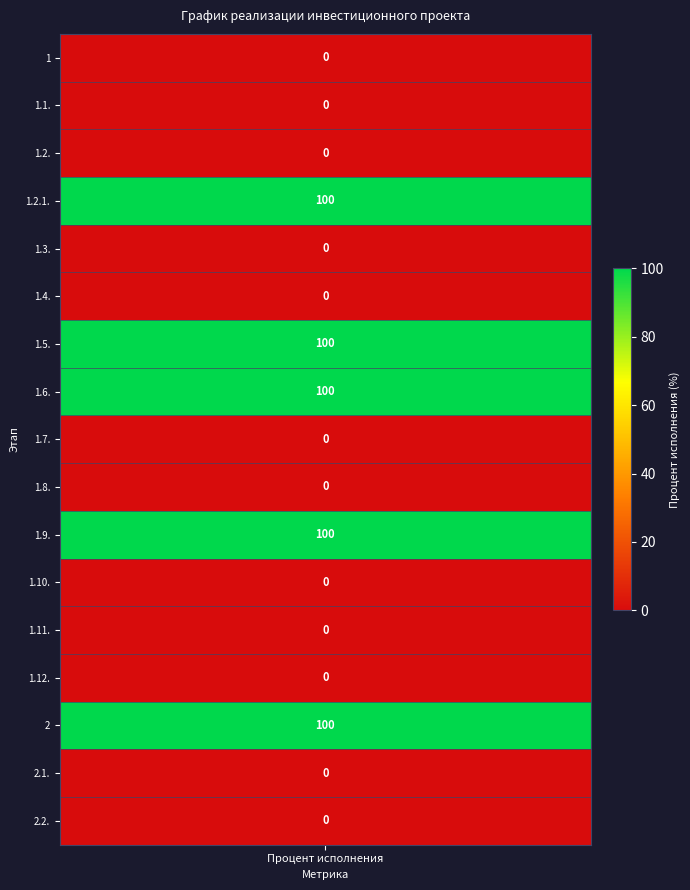

Rank the categories by value from lowest to highest.

1, 1.1., 1.2., 1.3., 1.4., 1.7., 1.8., 1.10., 1.11., 1.12., 2.1., 2.2., 1.2.1., 1.5., 1.6., 1.9., 2